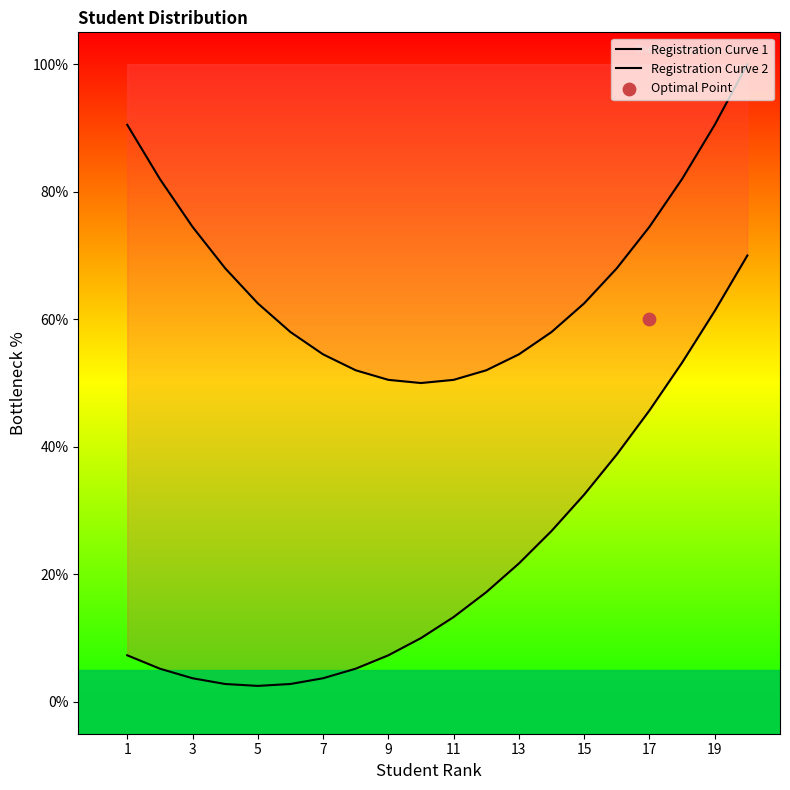

At how many categories does at least one series exceed 33?

20